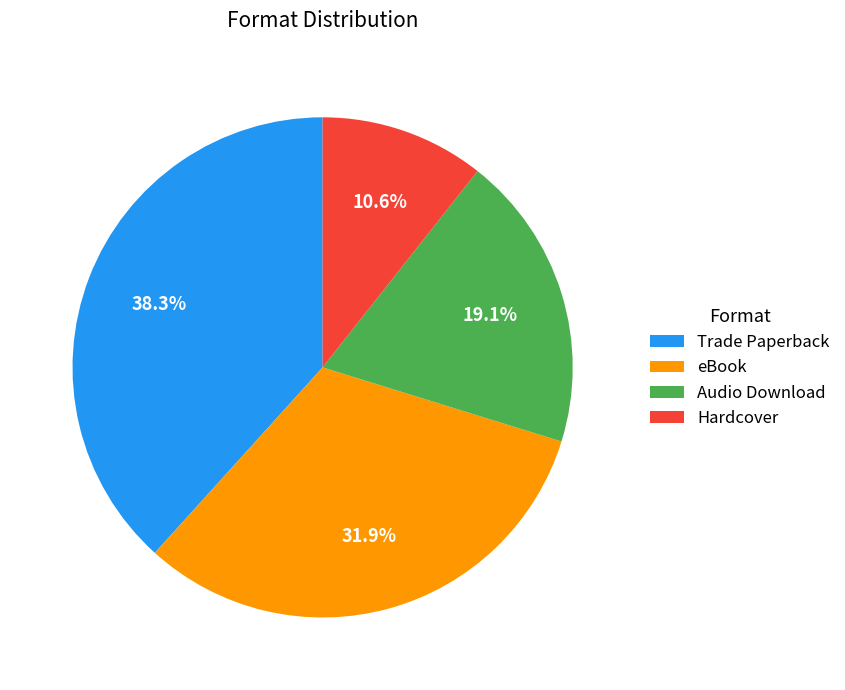

Which slice is the smallest?

Hardcover